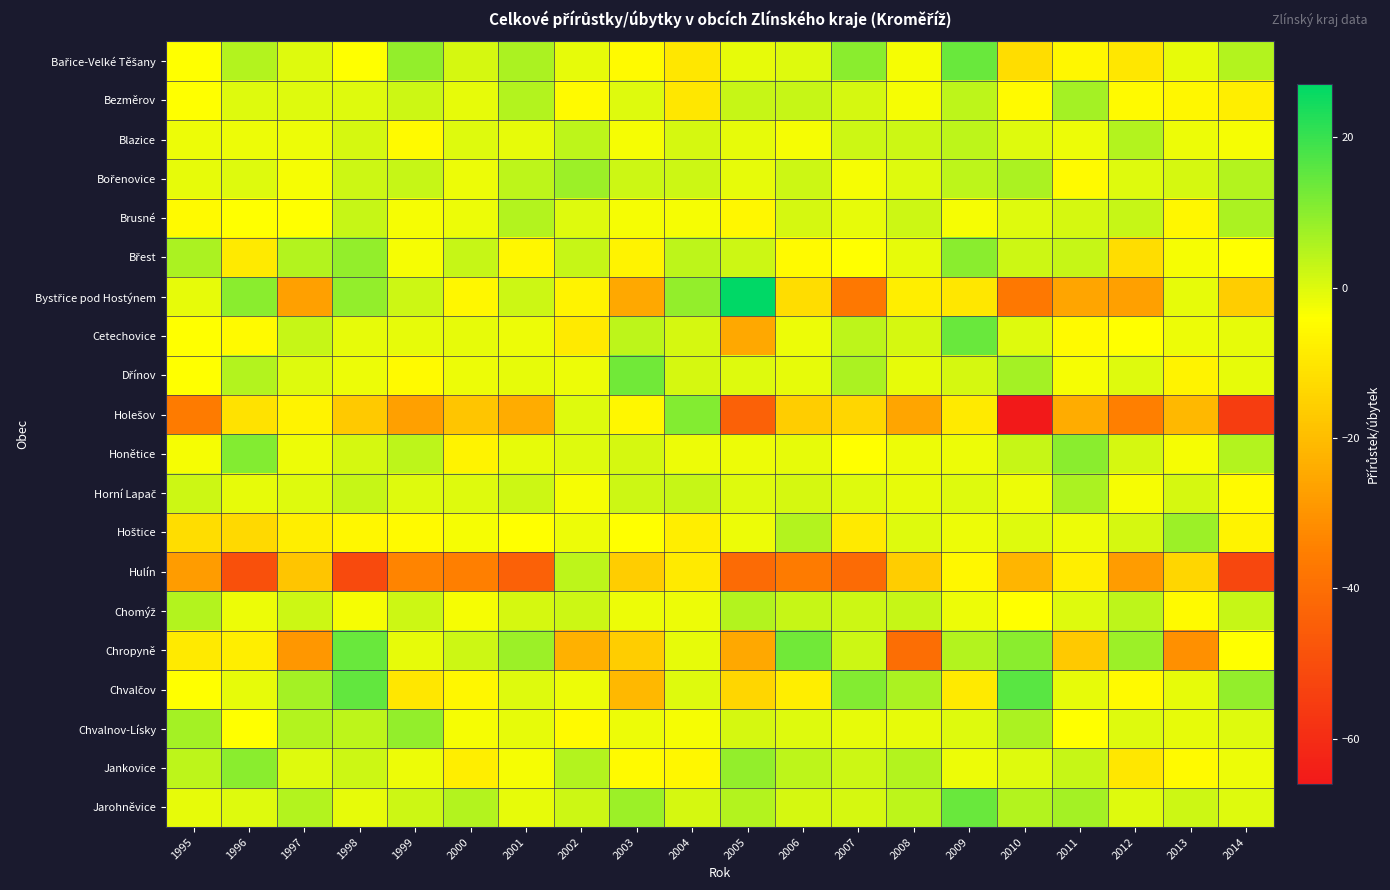

Rank the series by their maximum value, from lowest to highest.

Hulín, Blazice, Chomýž, Brusné, Horní Lapač, Bezměrov, Bořenovice, Hoštice, Chvalnov-Lísky, Břest, Jankovice, Holešov, Honětice, Dřínov, Bařice-Velké Těšany, Cetechovice, Chropyně, Jarohněvice, Chvalčov, Bystřice pod Hostýnem